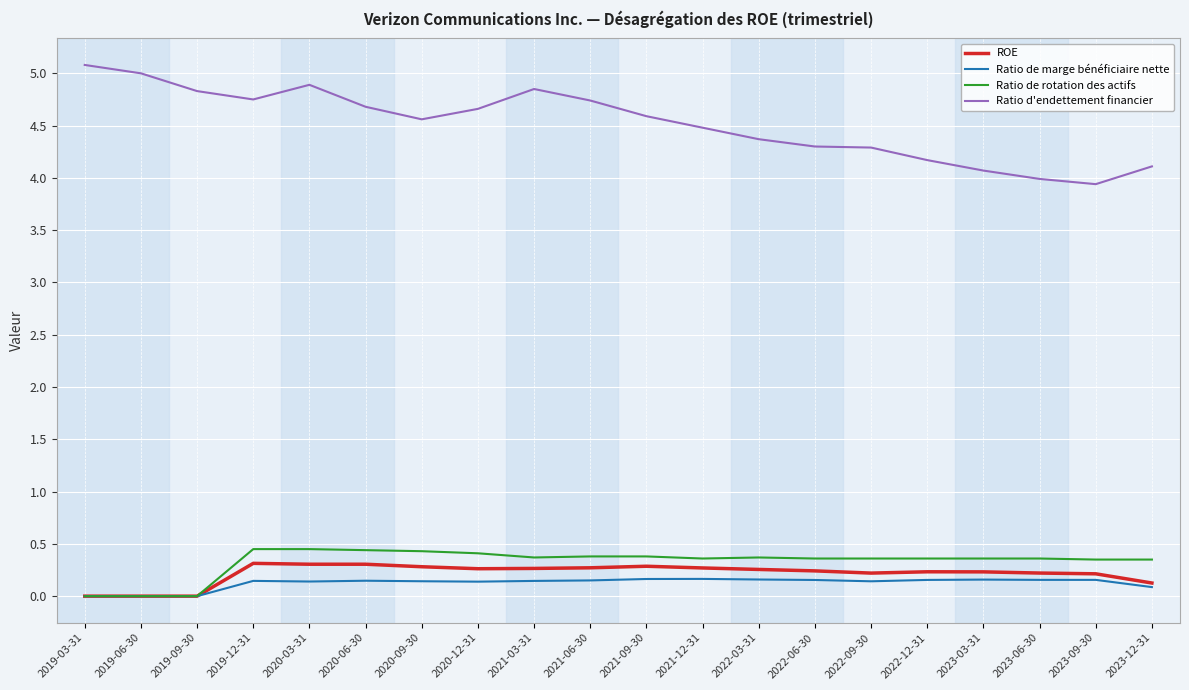

What are all the series names shown in the legend?

ROE, Ratio de marge bénéficiaire nette, Ratio de rotation des actifs, Ratio d'endettement financier